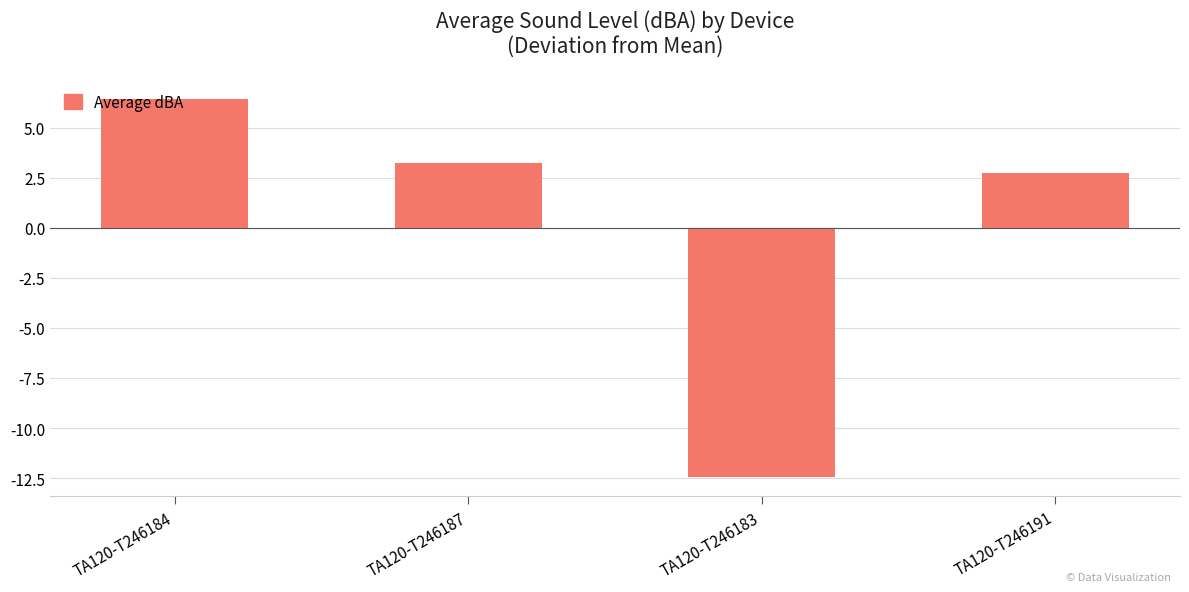

What is the difference between the maximum and second lowest values?

3.7